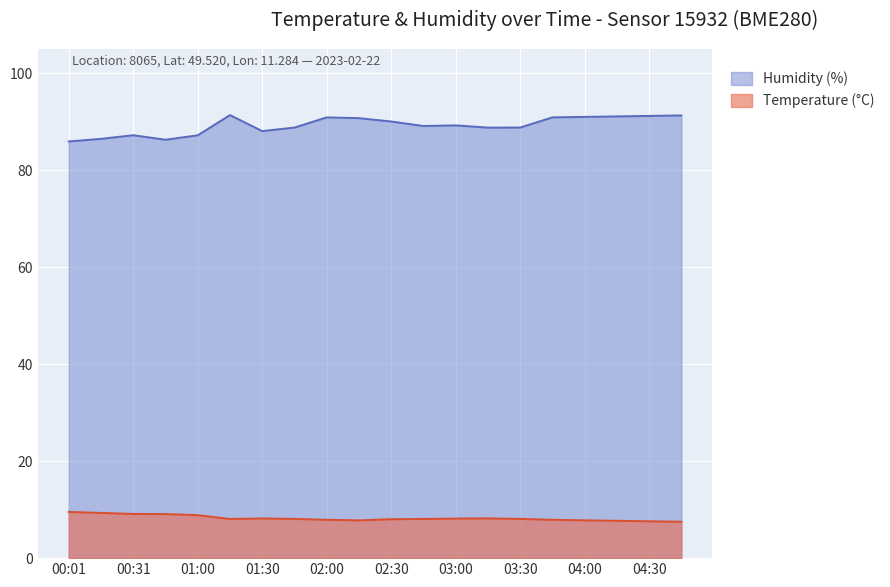

The Humidity (%) series shows 29.1 at 04:30. True or false?

False